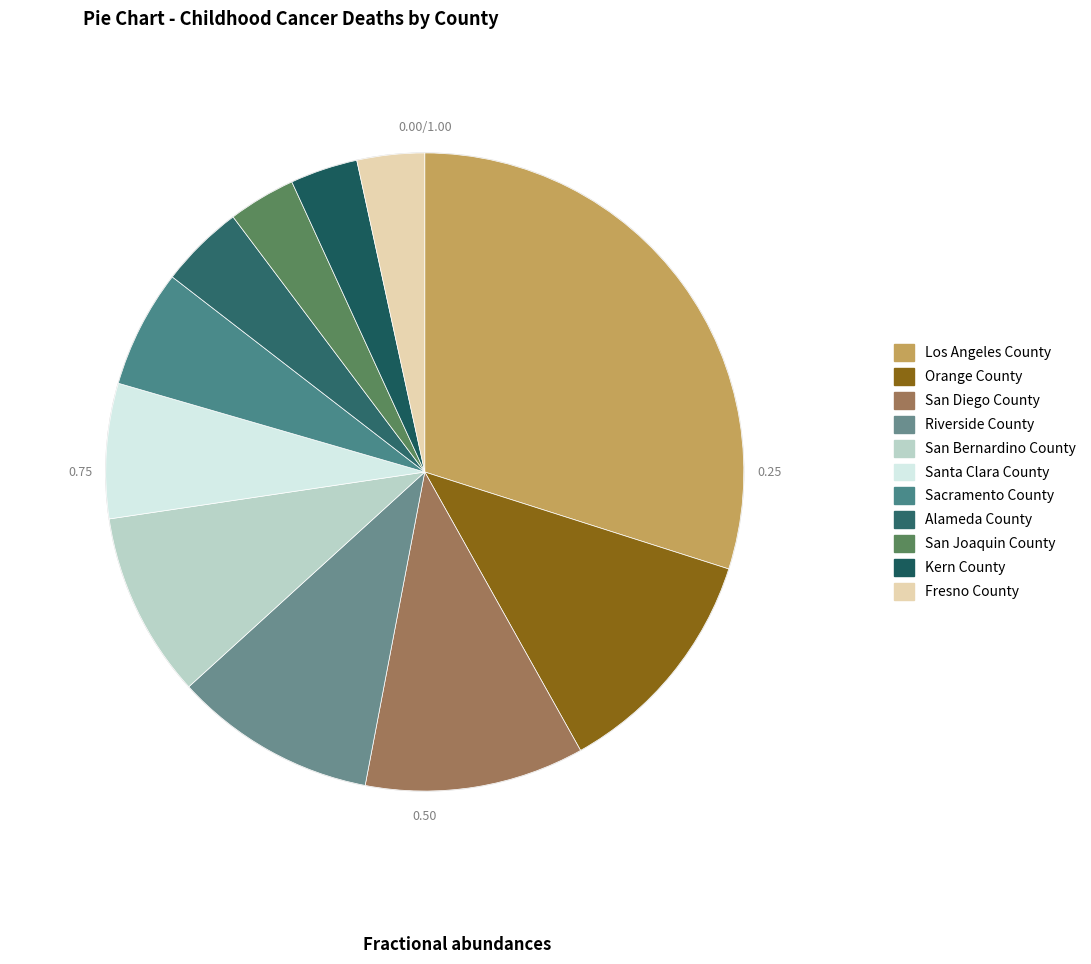

To the nearest percent, what percentage of the pie is Riverside County?

10%